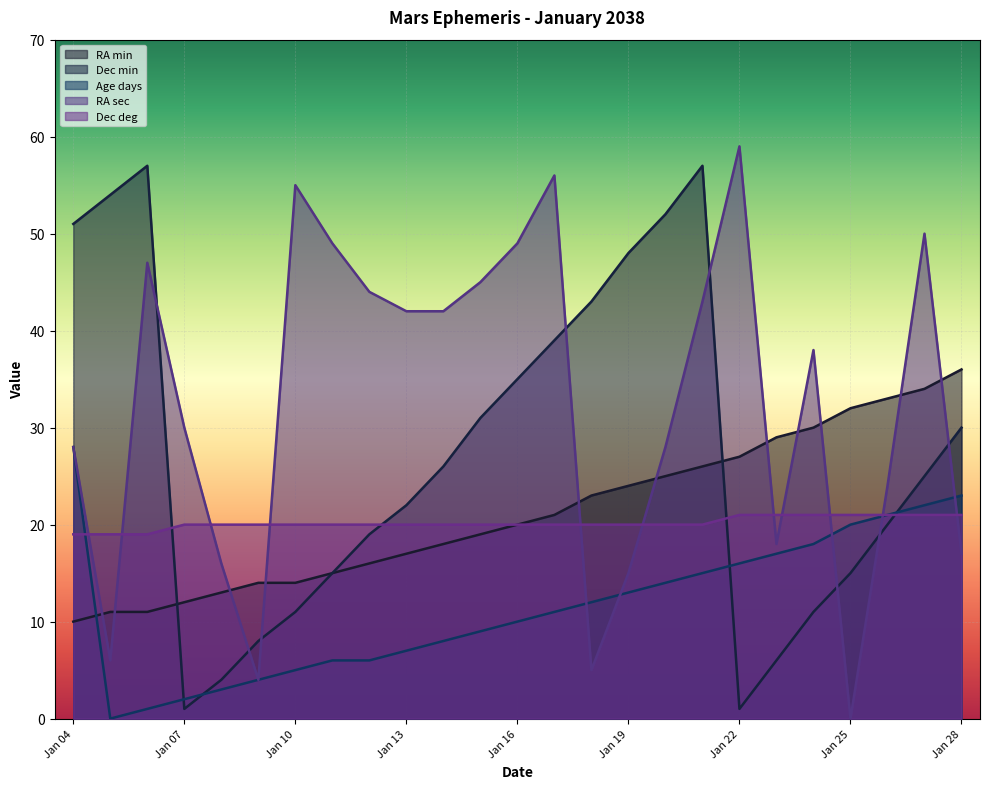

Which has a higher value, Jan 05 or Jan 19?

Jan 19